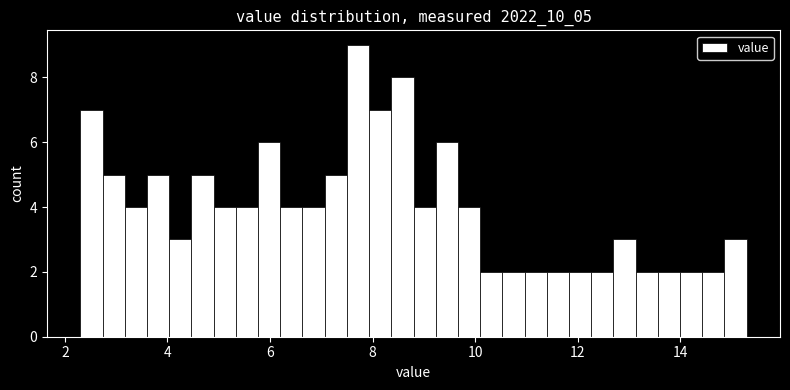

Around what value on the x-axis is the tallest bar? Give the approximate position of its centre, as read against the axis.

7.8